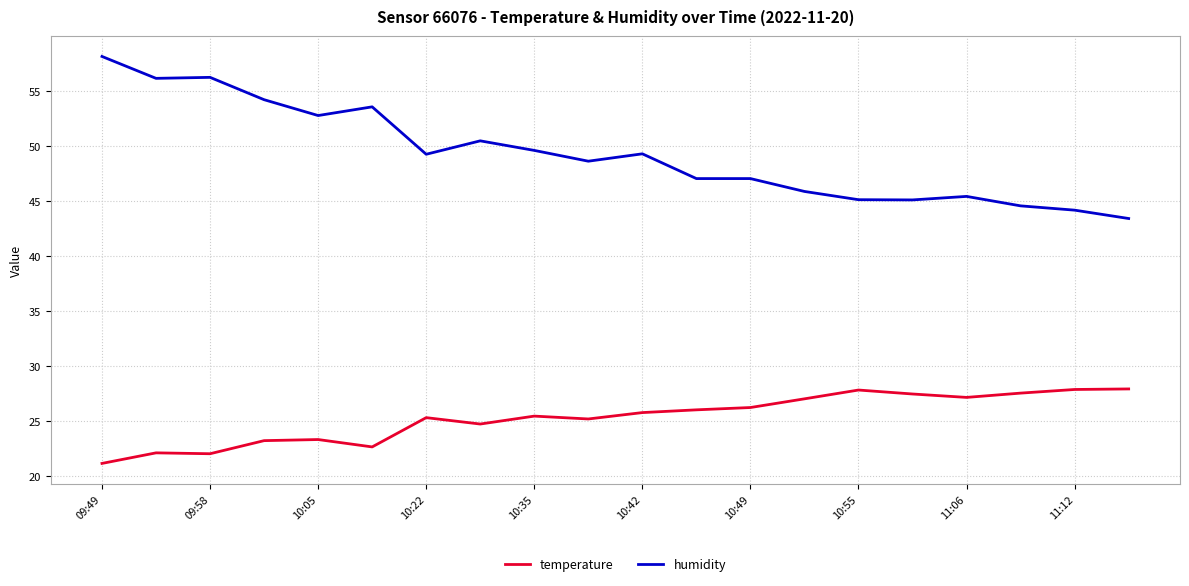

Which series has the widest spread of values?

humidity